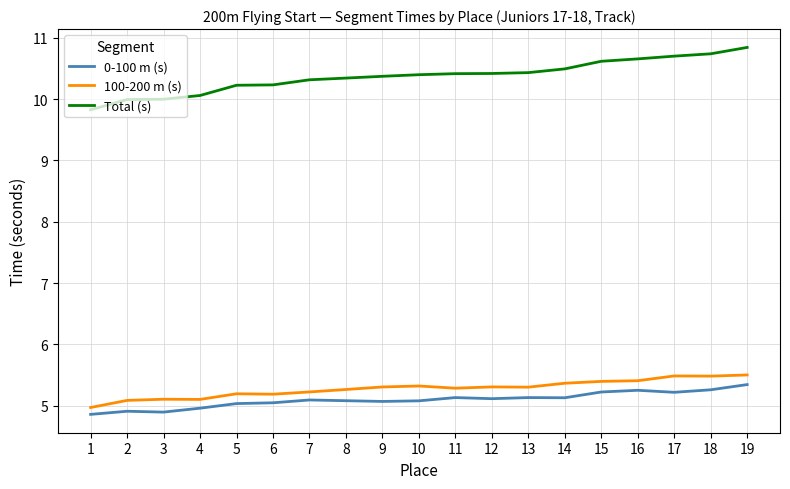

The value of 0-100 m (s) at 16 is 8.1. True or false?

False